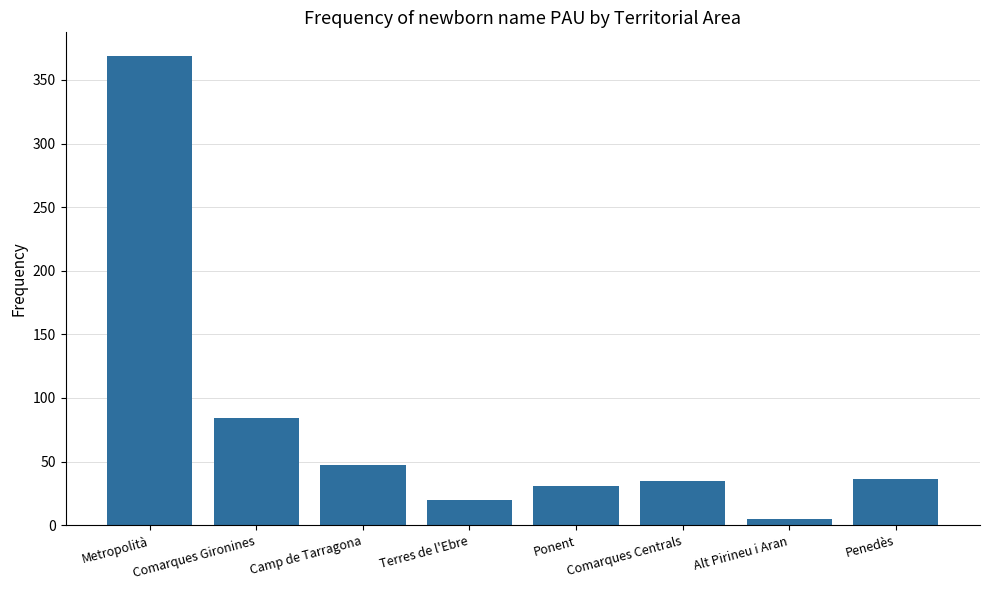

Are the bars grouped side by side (vs. stacked)?

No